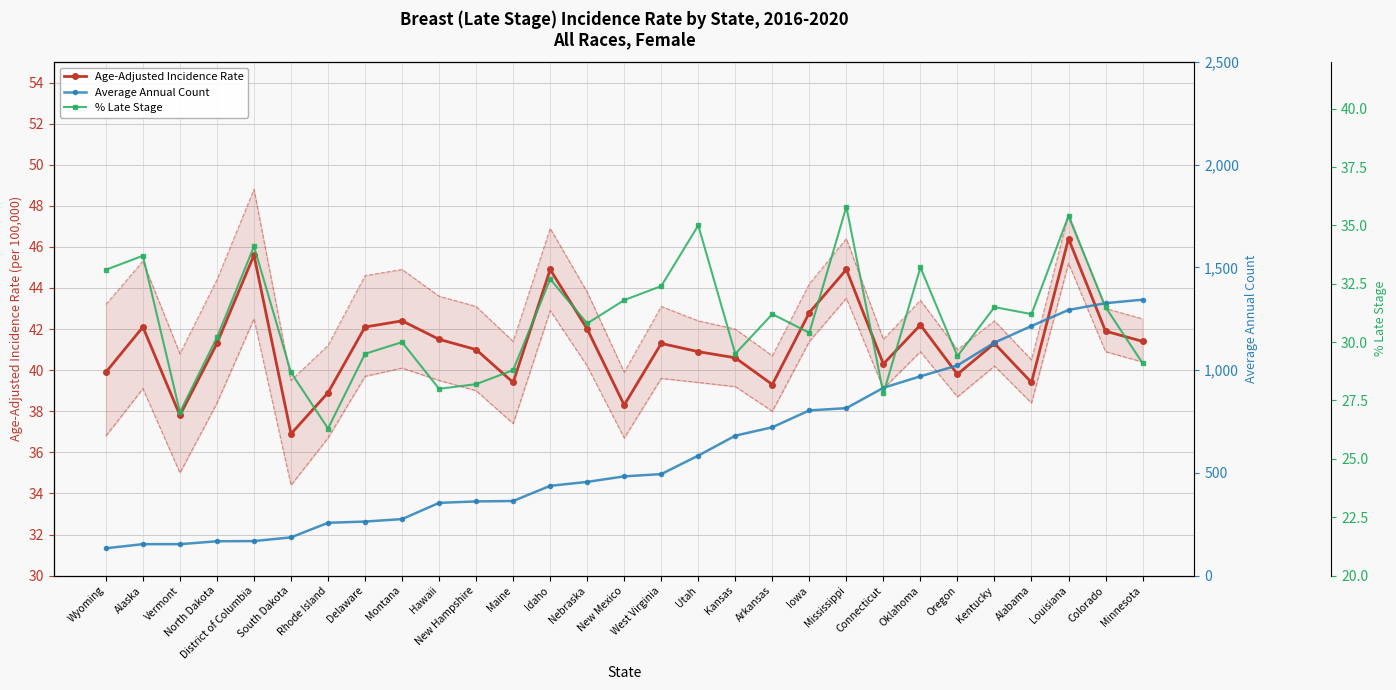

What is the difference between the Average Annual Count values at Alaska and South Dakota?

33.0